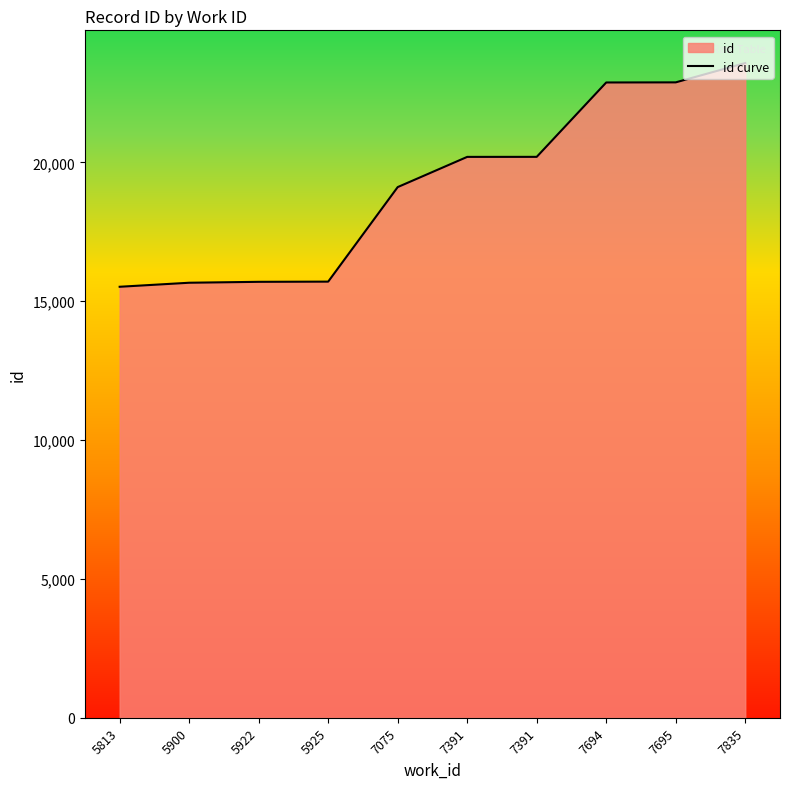

Approximately how many times larger is the value at 5922 compared to 7075?

0.8